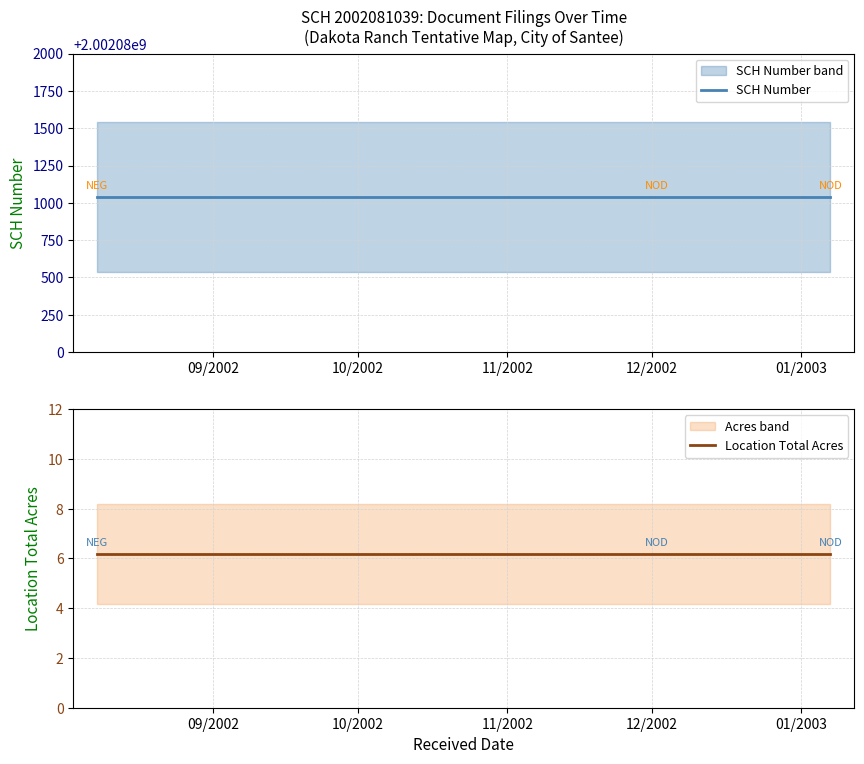

What are all the series names shown in the legend?

SCH Number, Location Total Acres